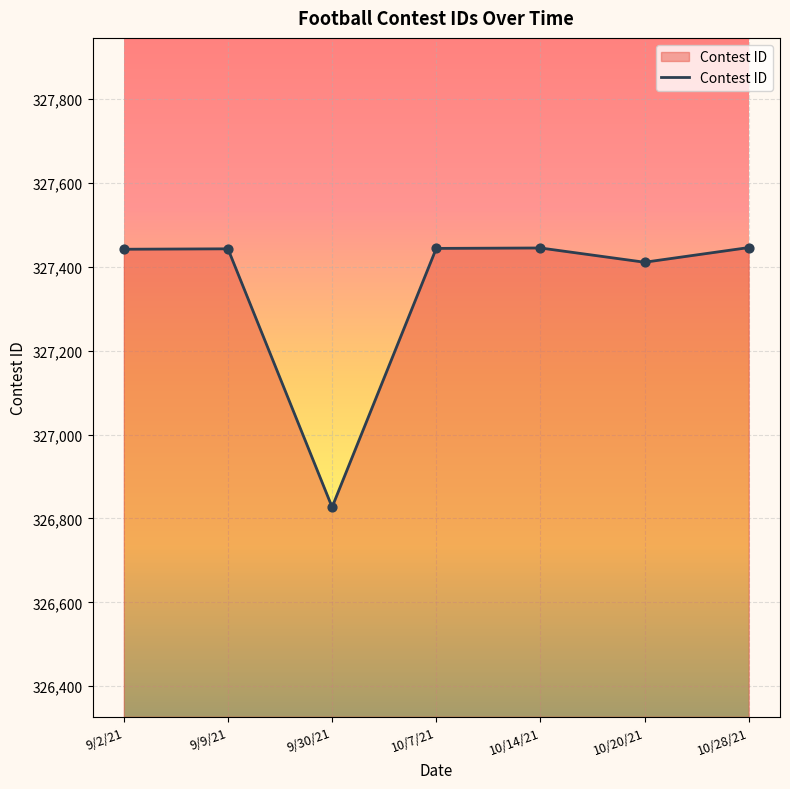

What is the change in value from 9/9/21 to 10/7/21?

+1